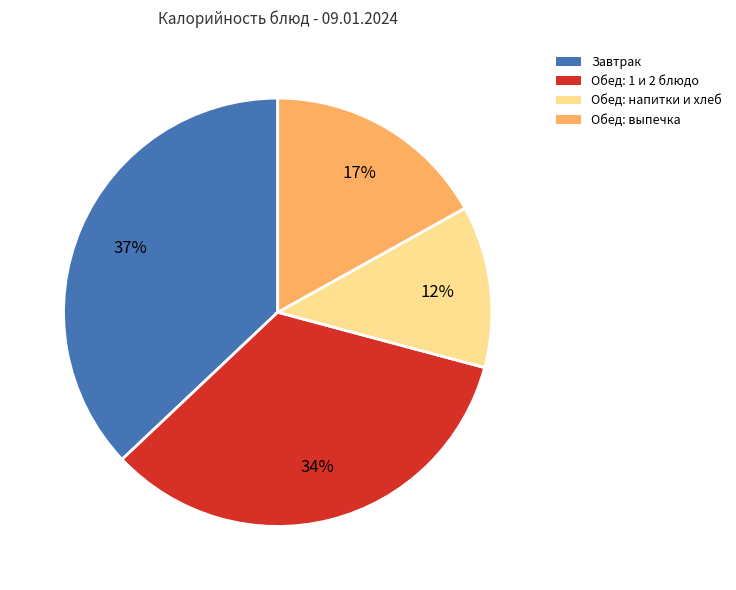

To the nearest percent, what is the difference between the largest and smallest slice percentages?

25%